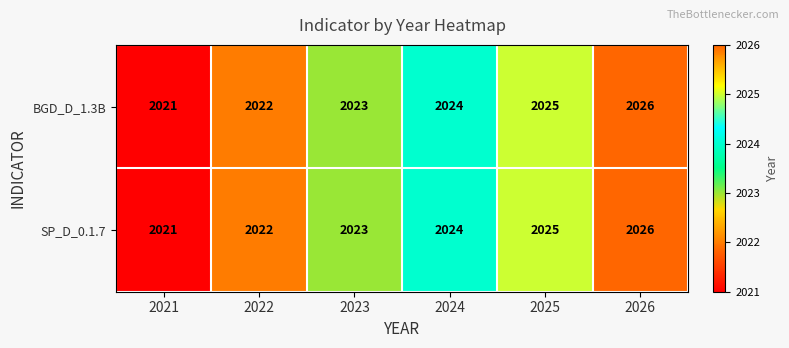

How many BGD_D_1.3B values are between 2022 and 2025?

4